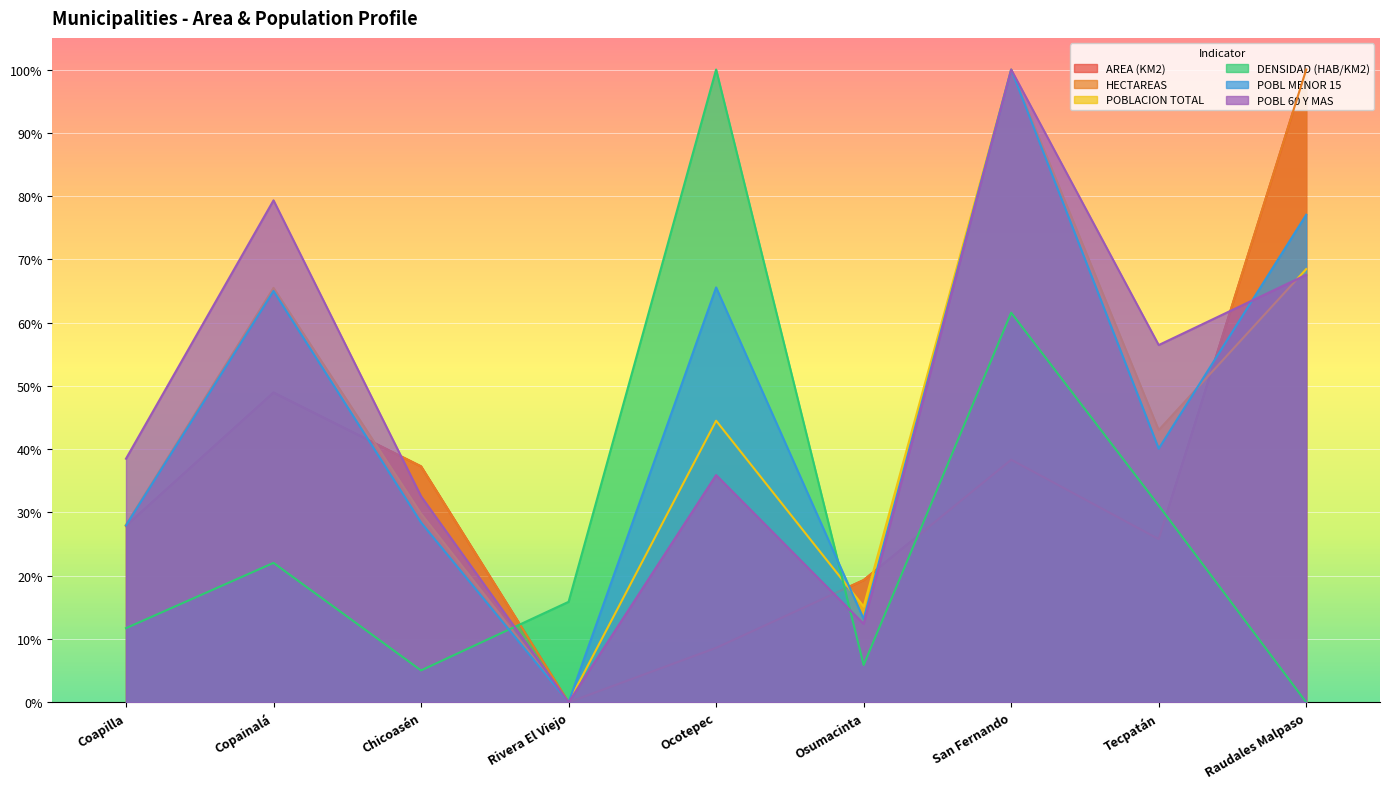

Is it true that POBL 60 Y MAS equals 44.9 at Raudales Malpaso?

False